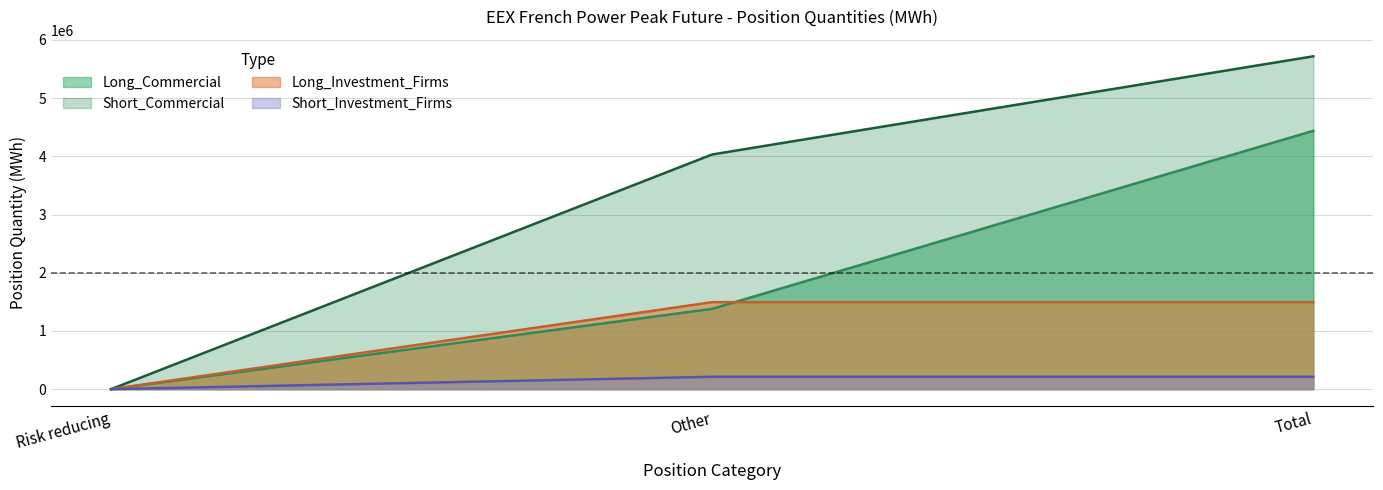

Where is Short_Investment_Firms nearest to the value 106476?

Risk reducing